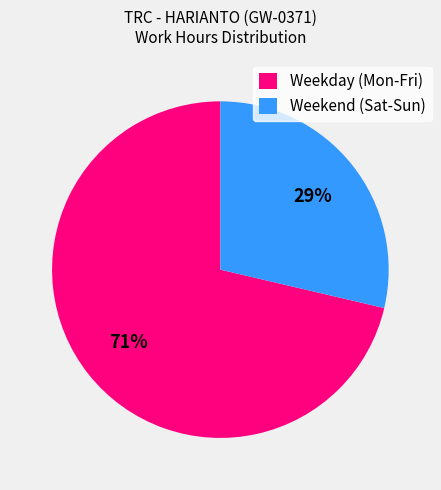

To the nearest percent, what percentage of the pie is Weekday (Mon-Fri)?

71%